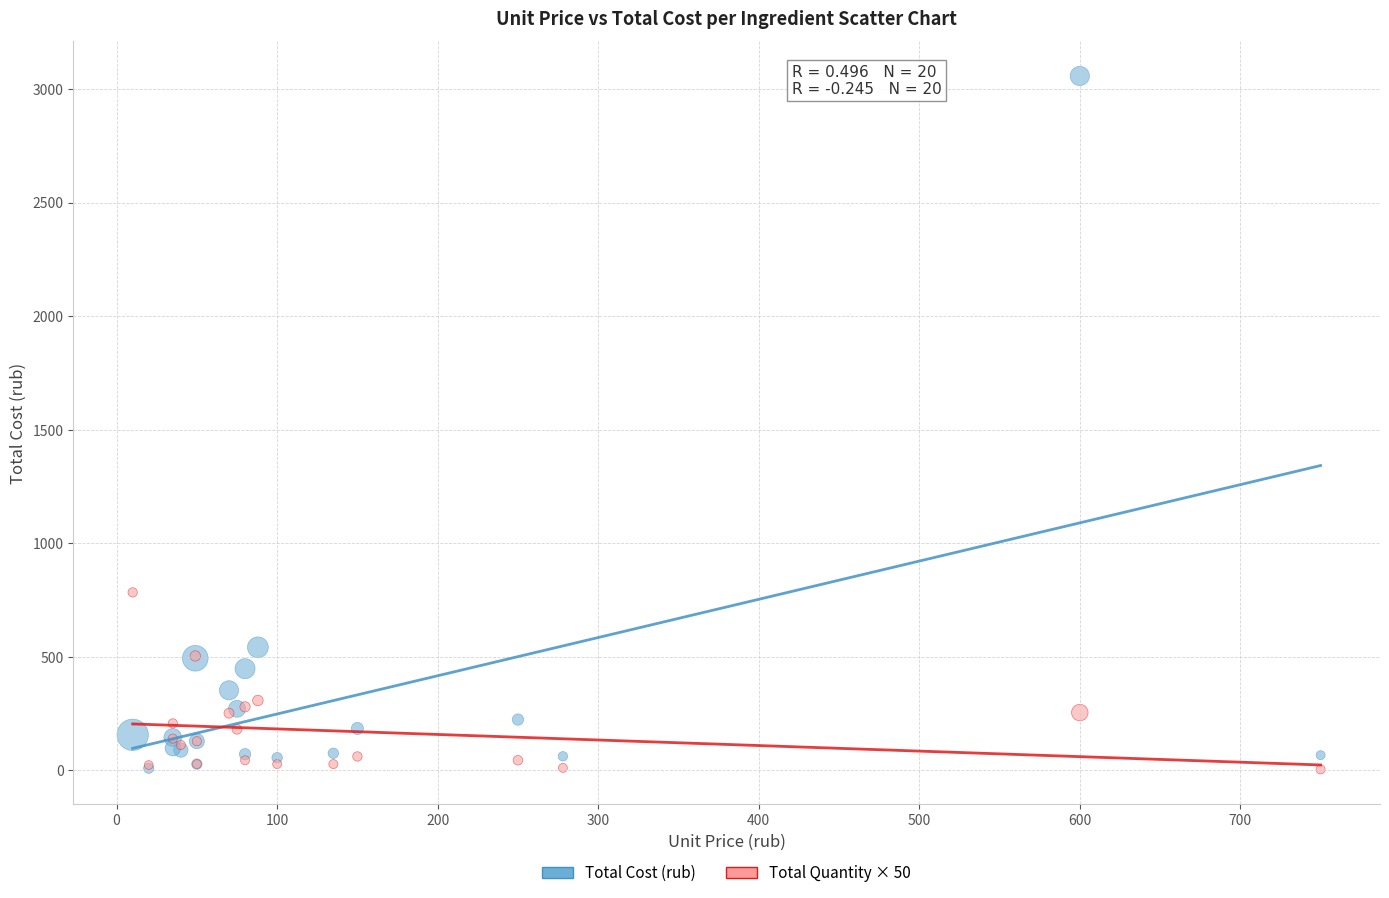

Across all series, what Y value is closest to 1531?

784.0